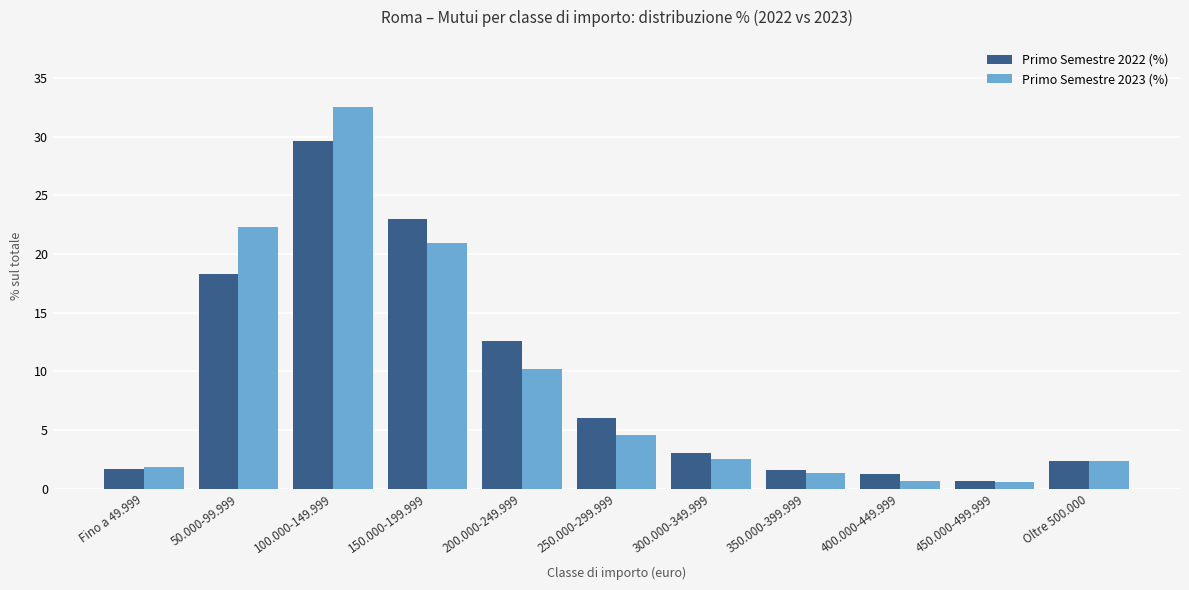

Where does the Primo Semestre 2022 (%) series first go above 3?

50.000-99.999